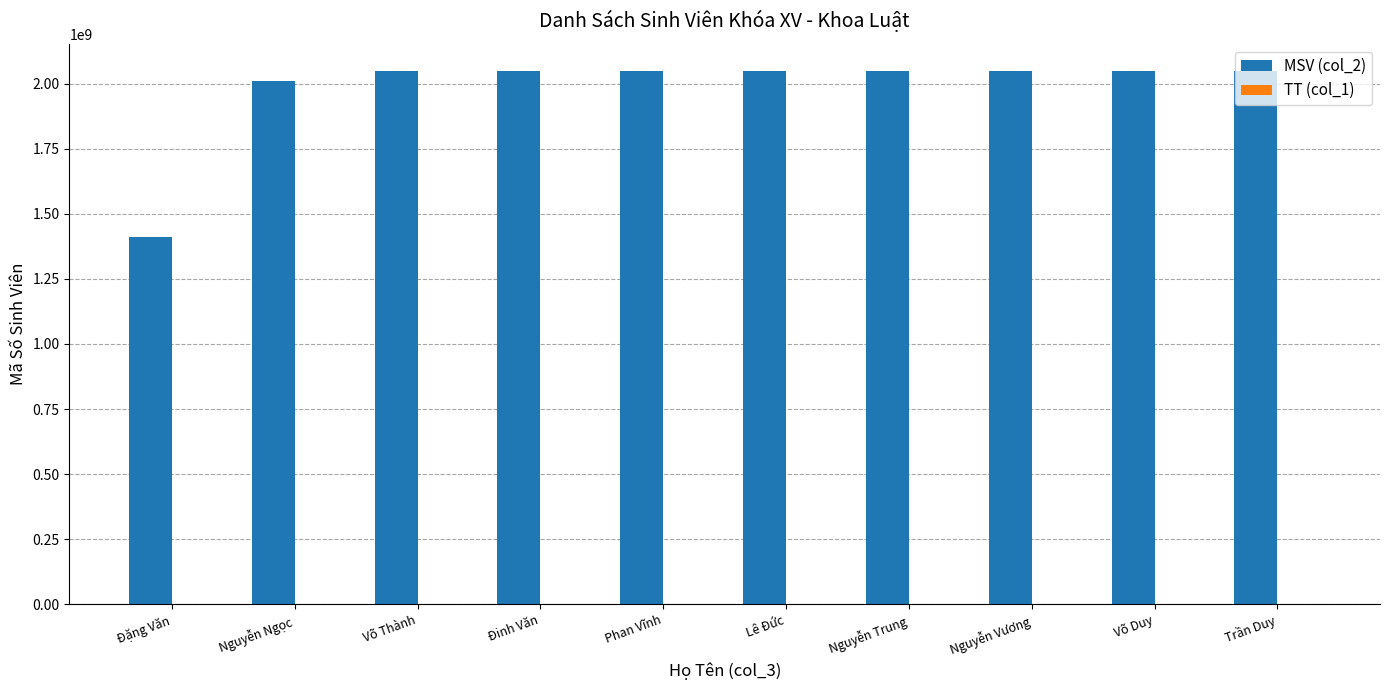

True or false: MSV (col_2) has a value of 918133479 at Đặng Văn.

False